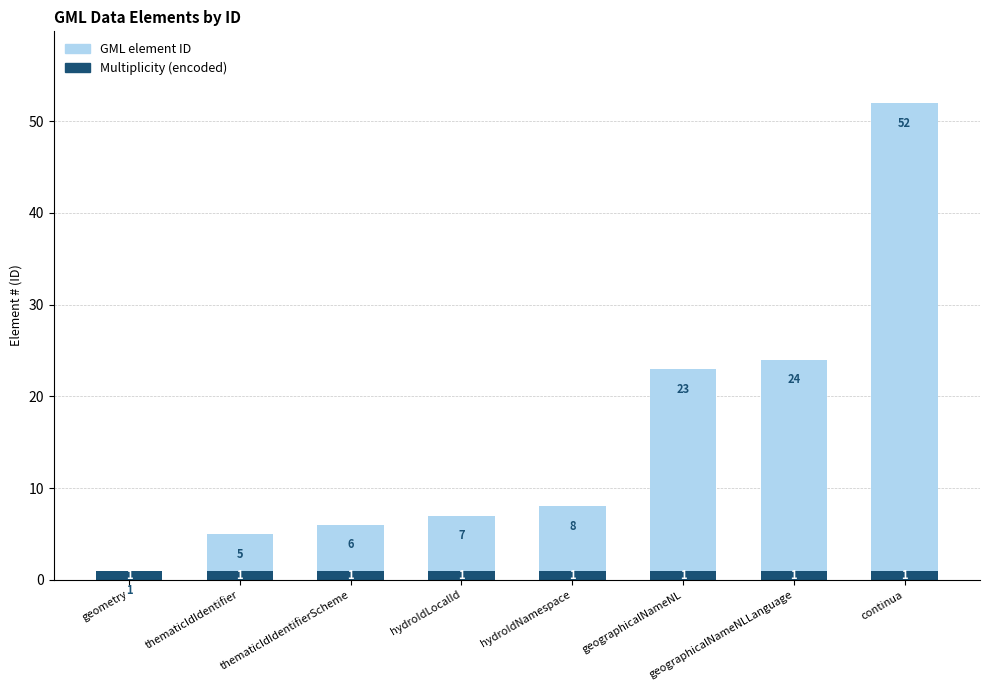

List the series in order of their peak value, highest first.

GML element ID, Multiplicity (encoded)